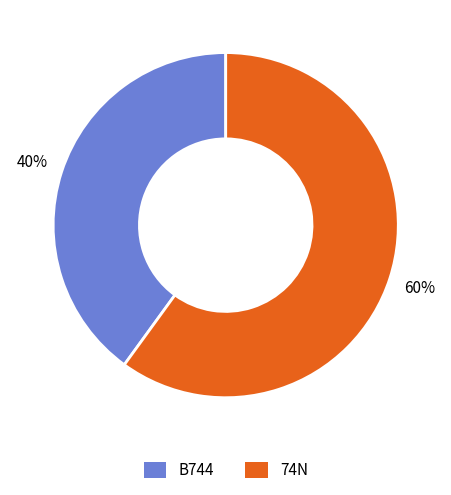

Which category has the smallest portion of the pie?

B744